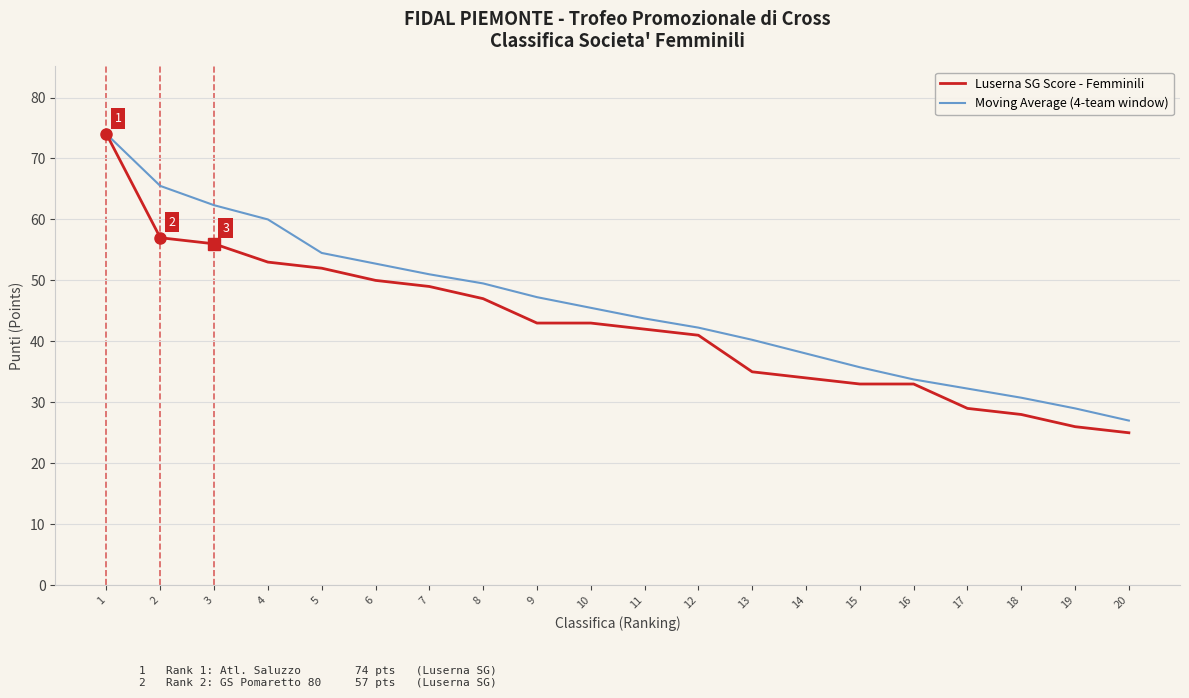

How many categories are shown in the chart?

20